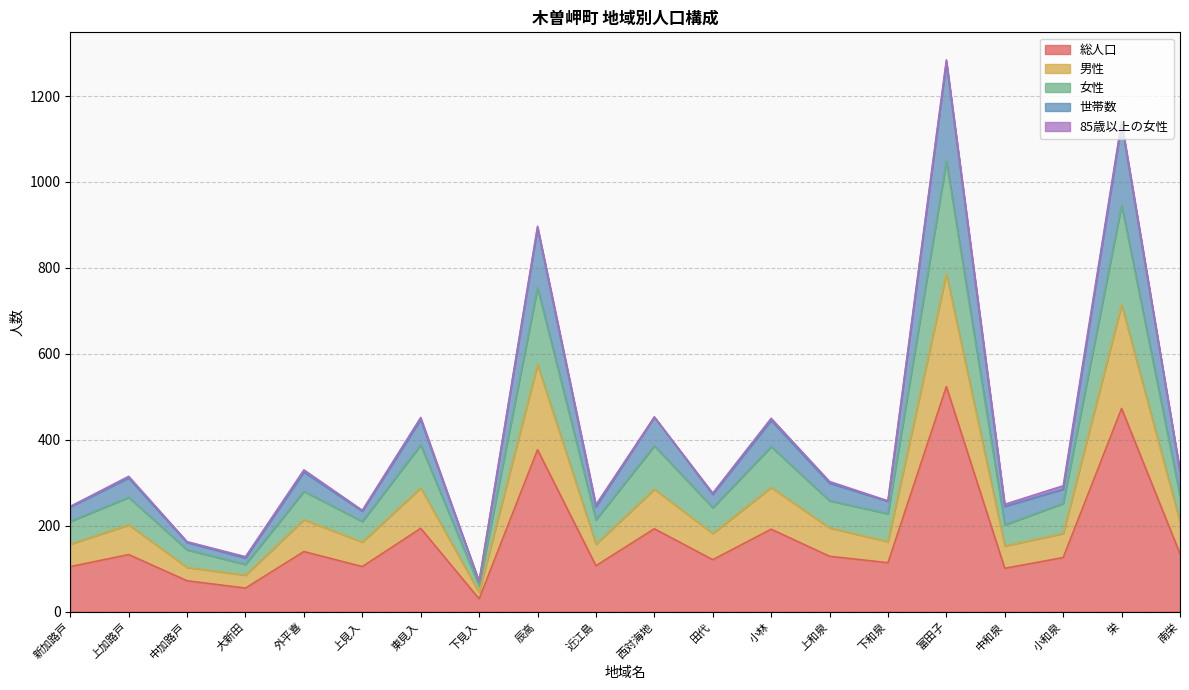

How many data points does each series have?

20